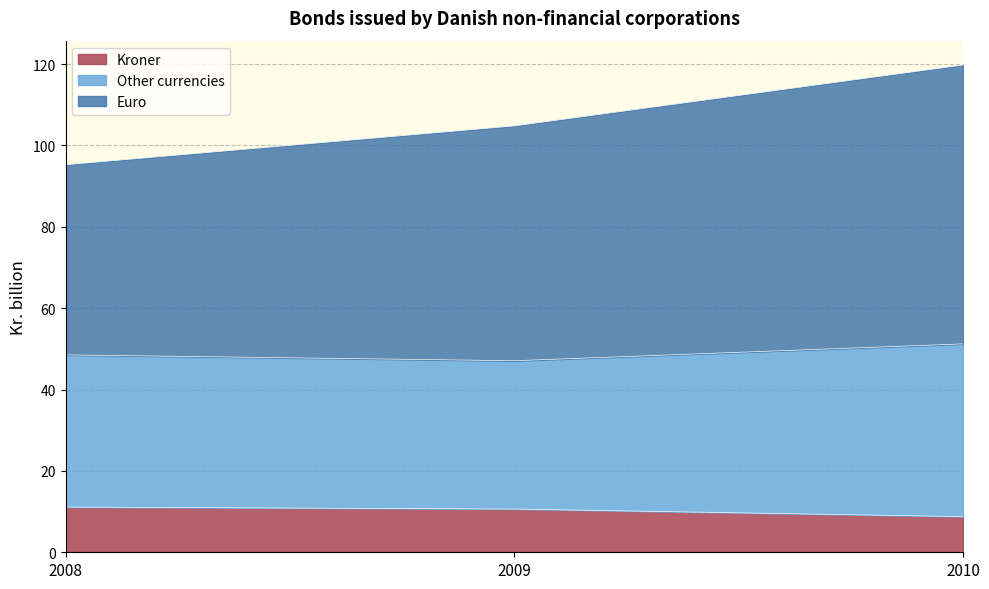

What is the total value across all series at 2008?

95.3